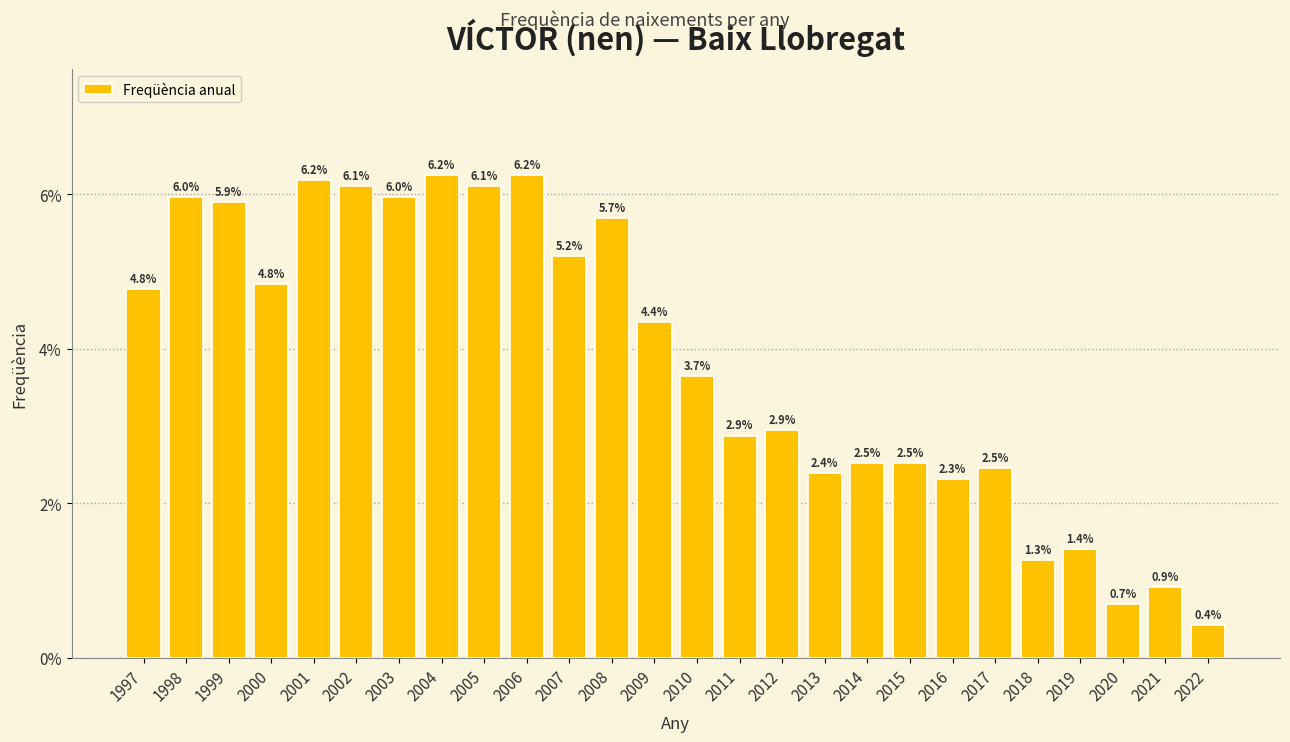

What is the change in value from 2001 to 2021?

-5.3